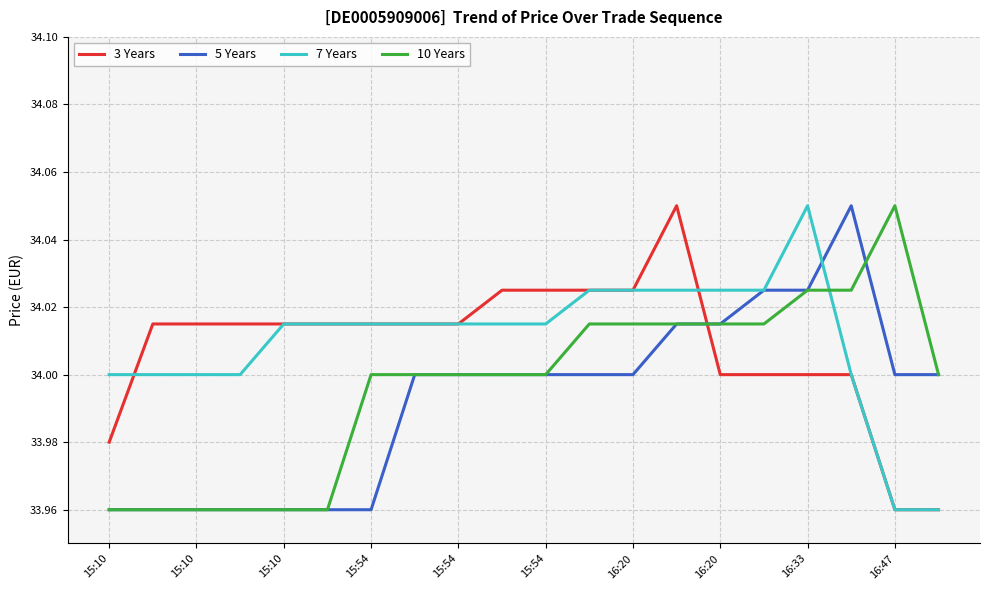

True or false: 7 Years and 10 Years intersect in this chart.

True